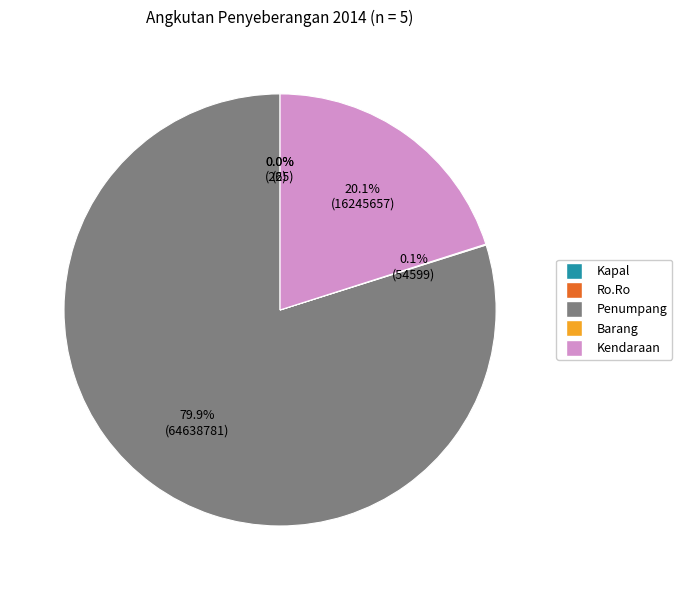

The Kendaraan slice represents 26% of the pie. True or false?

False